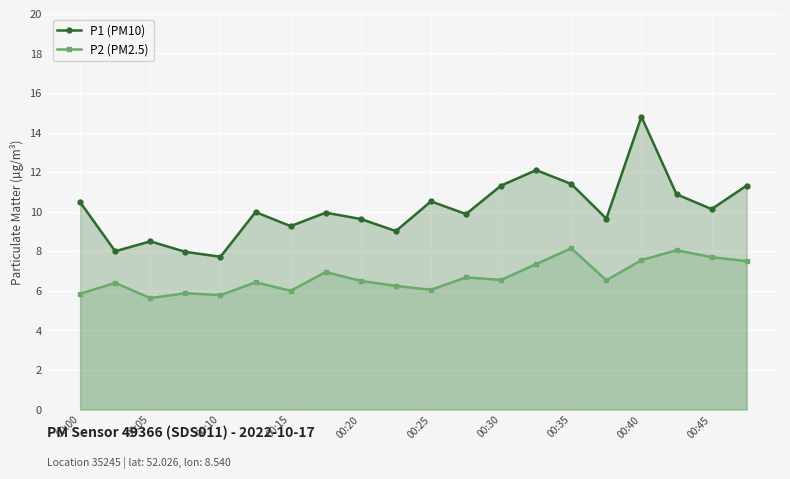

In P2 (PM2.5), how many points are higher than both neighbors (excluding endpoints)?

7